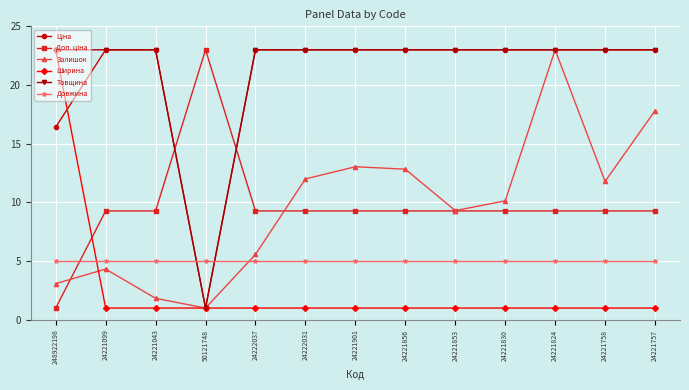

The Залишок series shows 13.0 at 24221901. True or false?

True